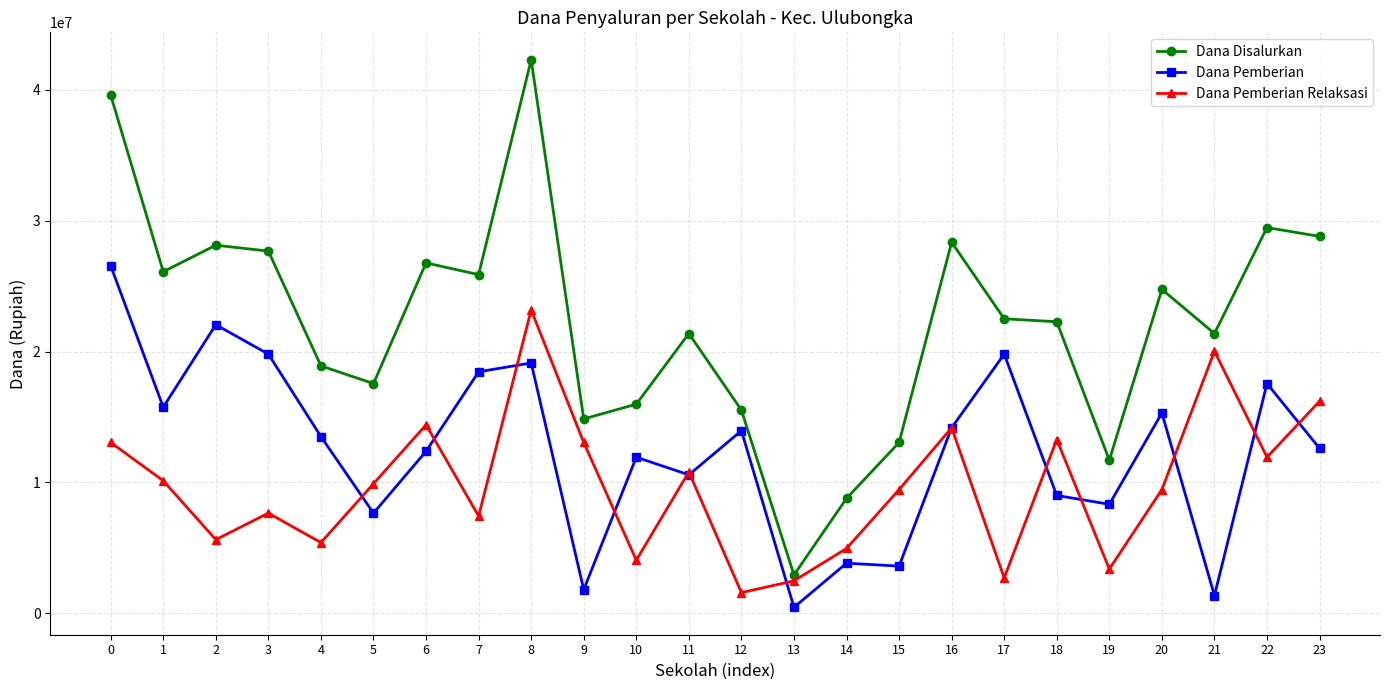

At which category does Dana Pemberian Relaksasi reach its first local valley?

2